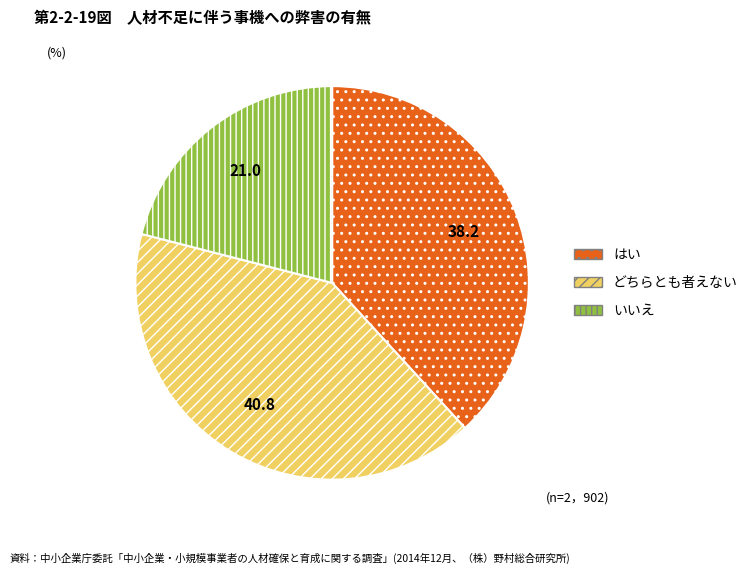

Approximately how many times larger is the value at どちらとも者えない compared to いいえ?

1.9